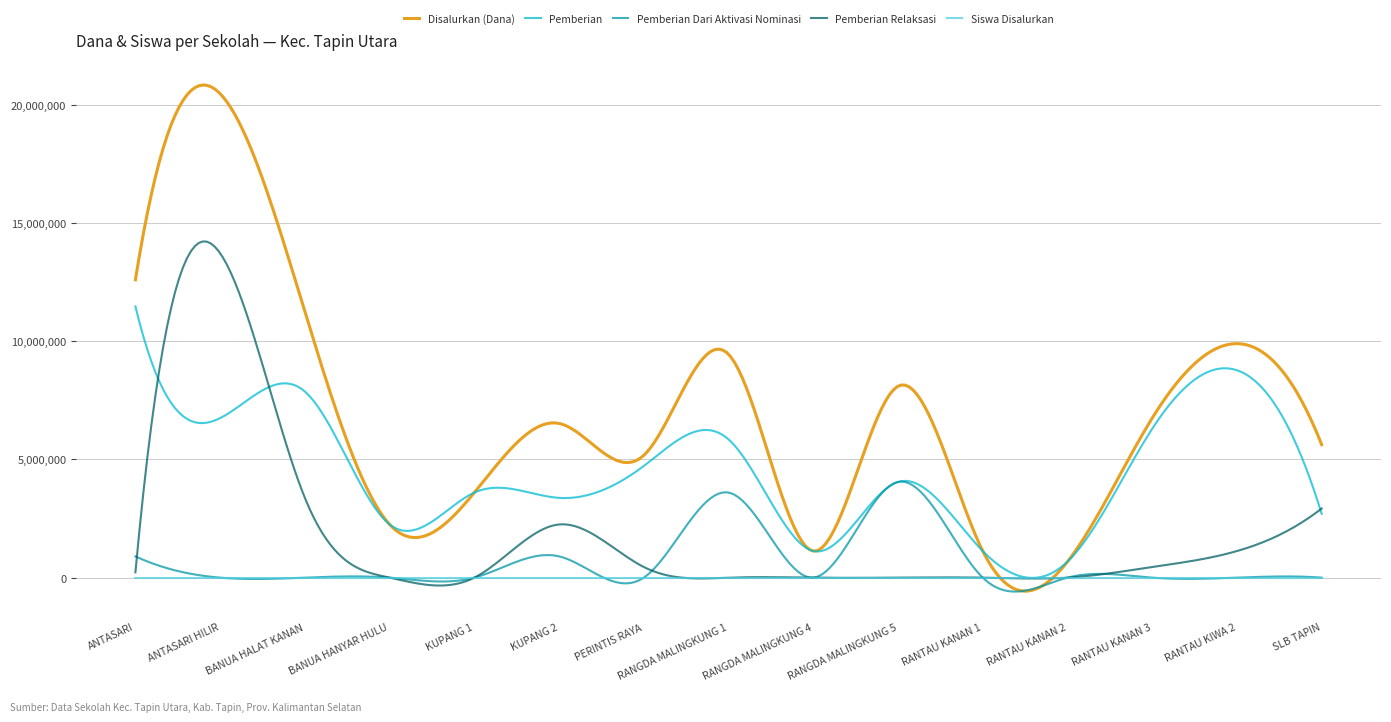

Which series has the largest total across all categories?

Disalurkan (Dana)